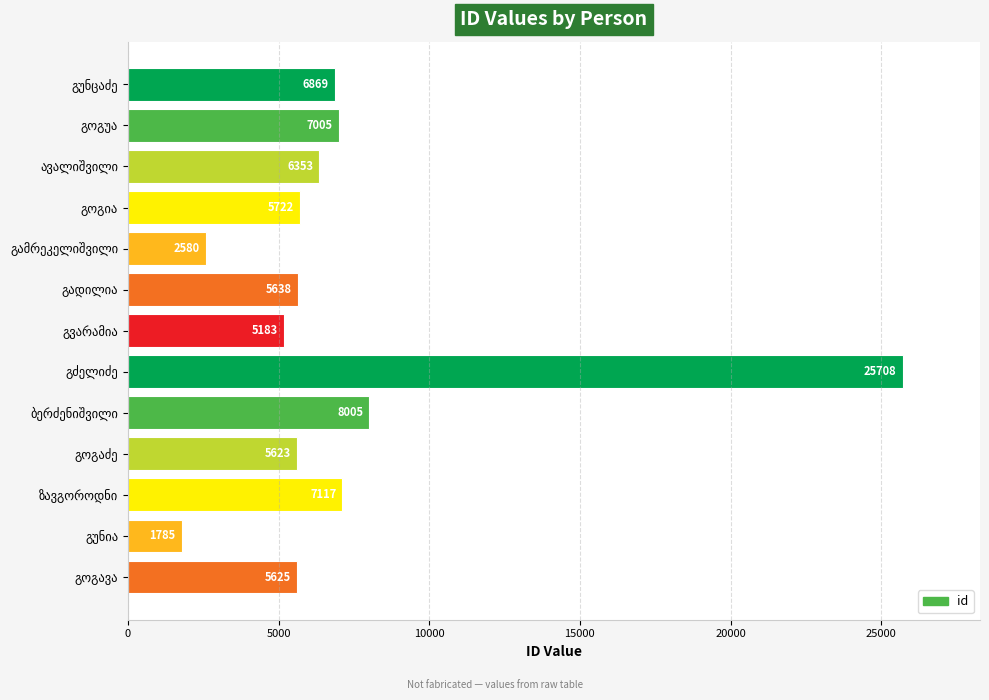

What is the value of the 6th bar from the top?

5638